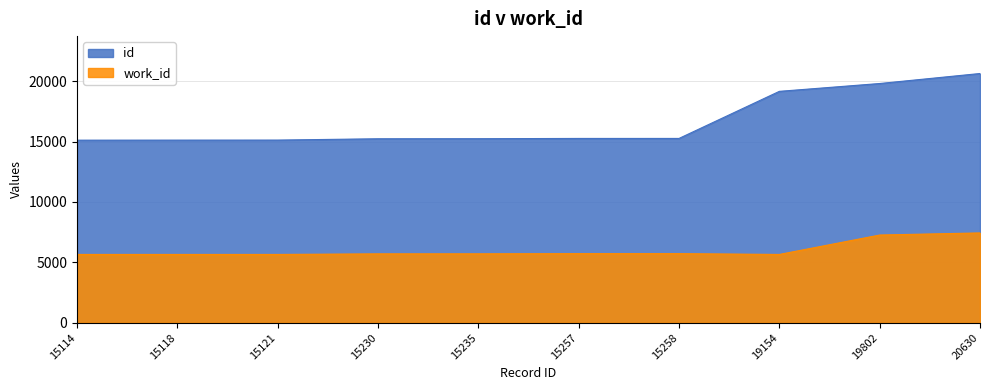

Is it true that id equals 20630 at 20630?

True